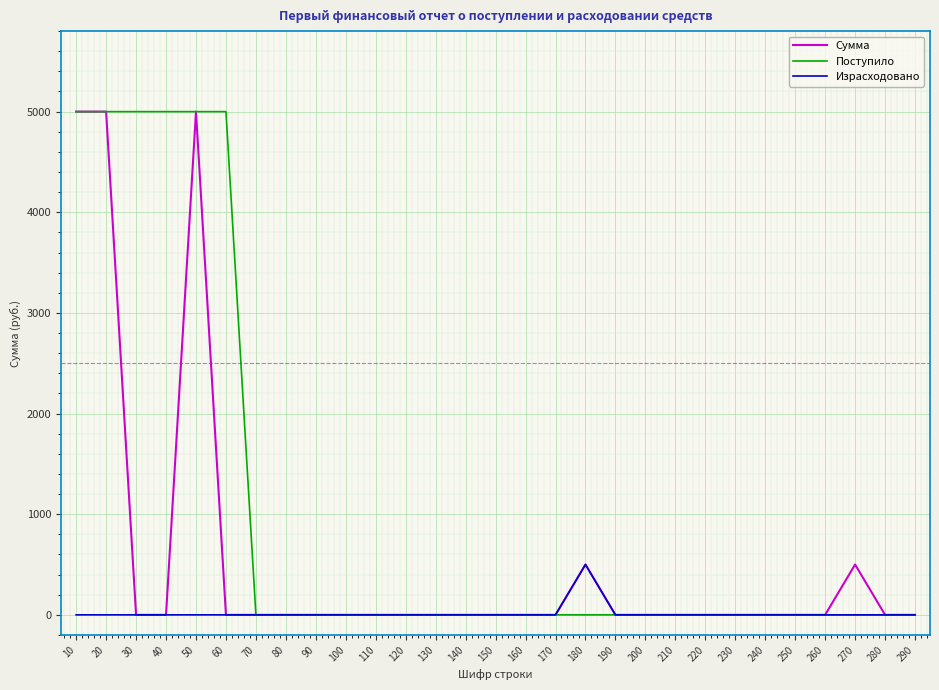

Reading left to right, transcribe all the data shown in this chart.

Сумма: 10=5000	20=5000	30=0	40=0	50=5000	60=0	70=0	80=0	90=0	100=0	110=0	120=0	130=0	140=0	150=0	160=0	170=0	180=500	190=0	200=0	210=0	220=0	230=0	240=0	250=0	260=0	270=500	280=0	290=0
Поступило: 10=5000	20=5000	30=5000	40=5000	50=5000	60=5000	70=0	80=0	90=0	100=0	110=0	120=0	130=0	140=0	150=0	160=0	170=0	180=0	190=0	200=0	210=0	220=0	230=0	240=0	250=0	260=0	270=0	280=0	290=0
Израсходовано: 10=0	20=0	30=0	40=0	50=0	60=0	70=0	80=0	90=0	100=0	110=0	120=0	130=0	140=0	150=0	160=0	170=0	180=500	190=0	200=0	210=0	220=0	230=0	240=0	250=0	260=0	270=0	280=0	290=0